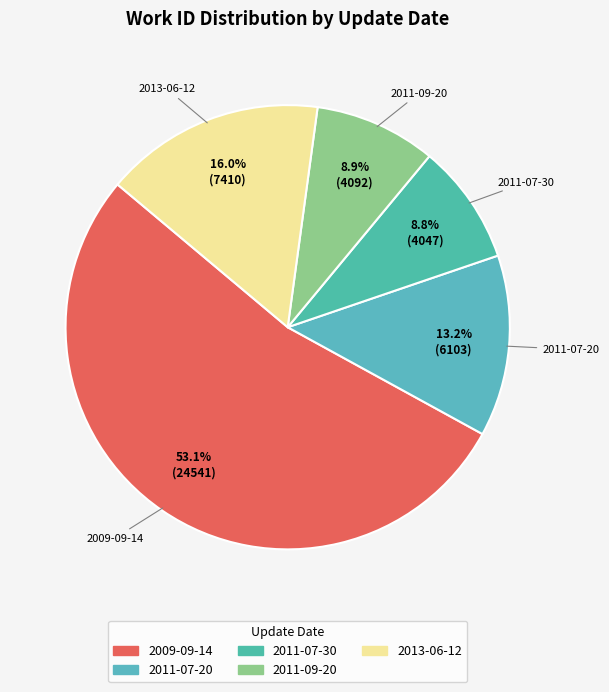

How many slices are in this pie chart?

5